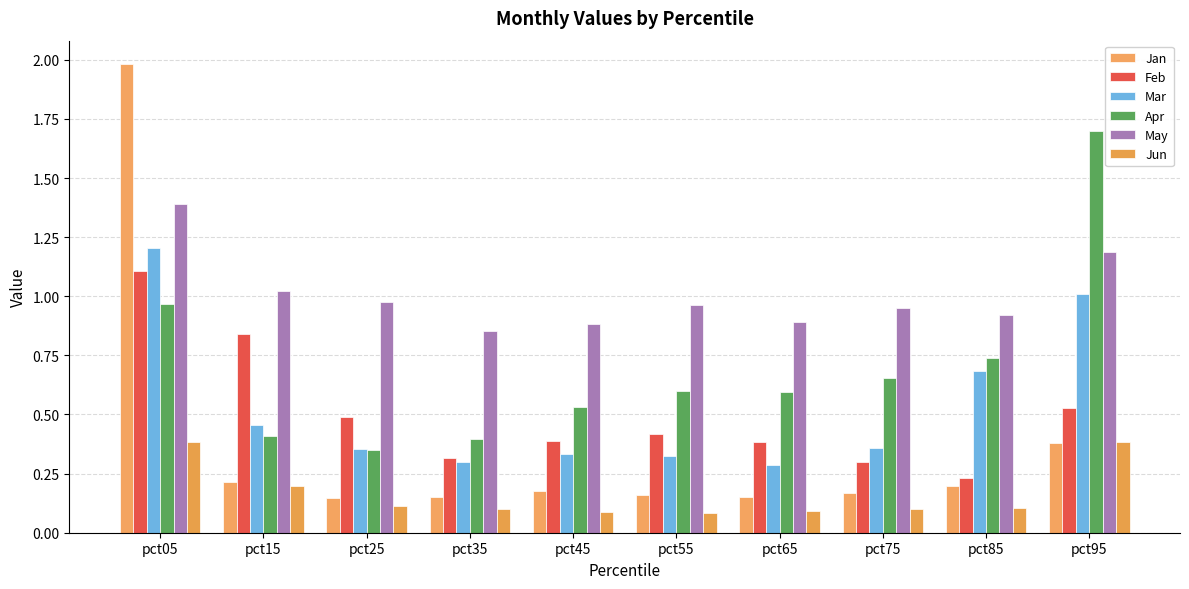

List the series in order of their peak value, lowest first.

Jun, Feb, Mar, May, Apr, Jan